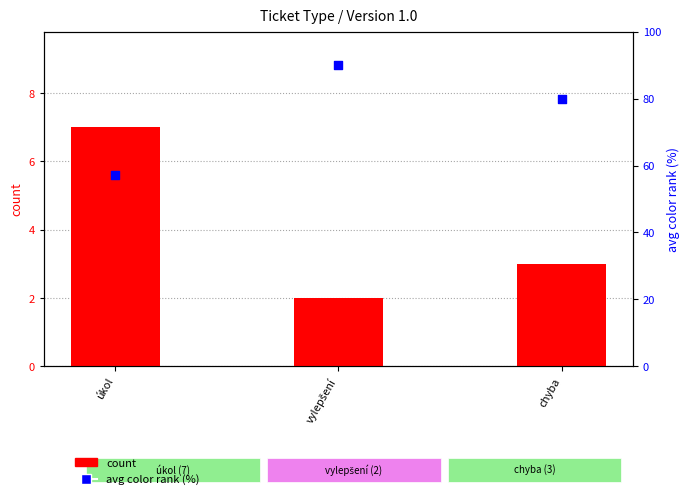

Which series reaches the maximum Y coordinate?

avg color rank (%)